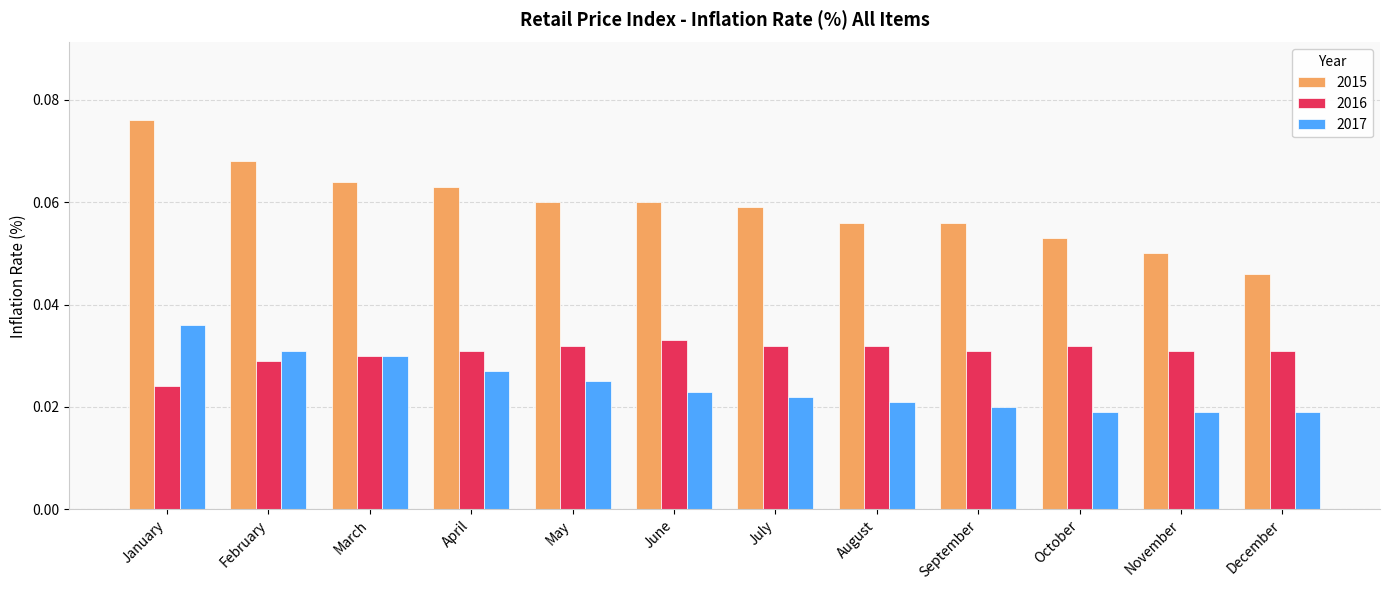

Count the 2015 values in the range 0 to 1.

12